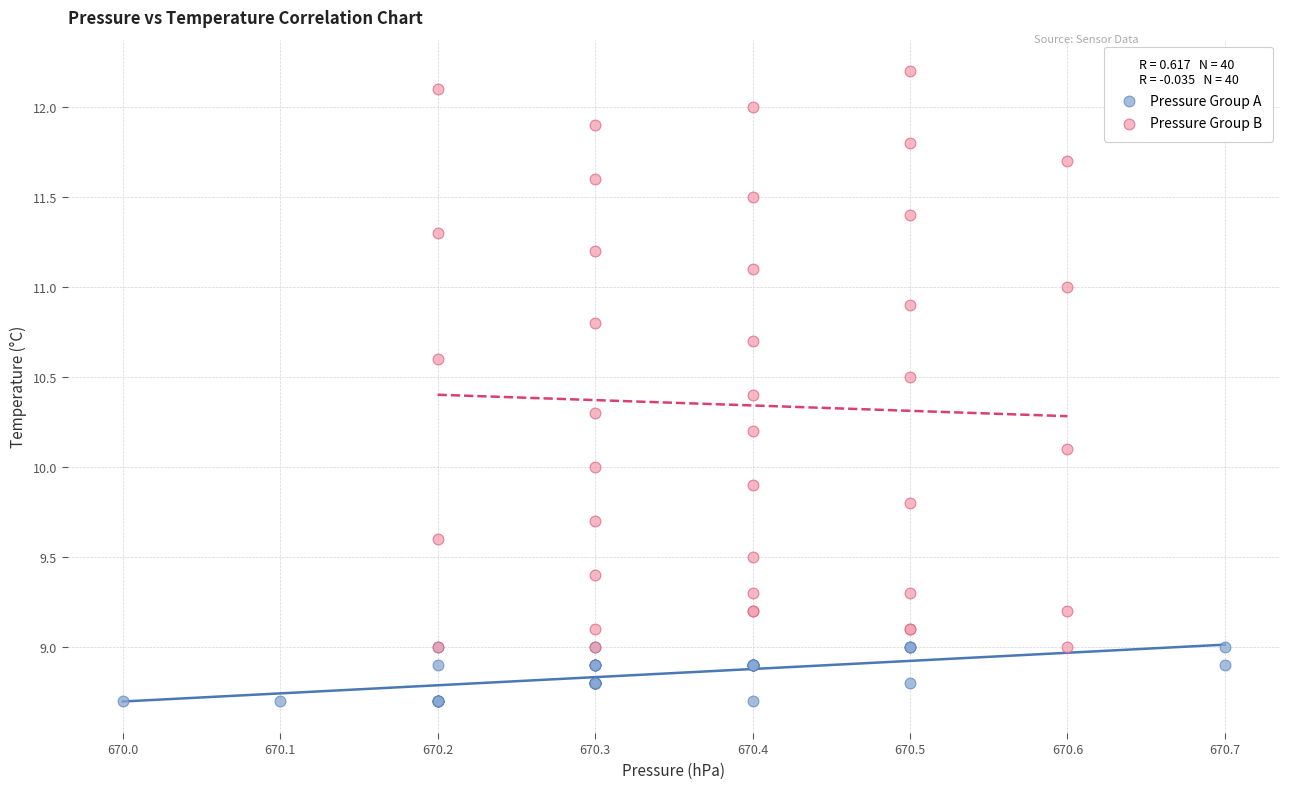

Which series has the largest Y range (max minus min)?

Pressure Group B